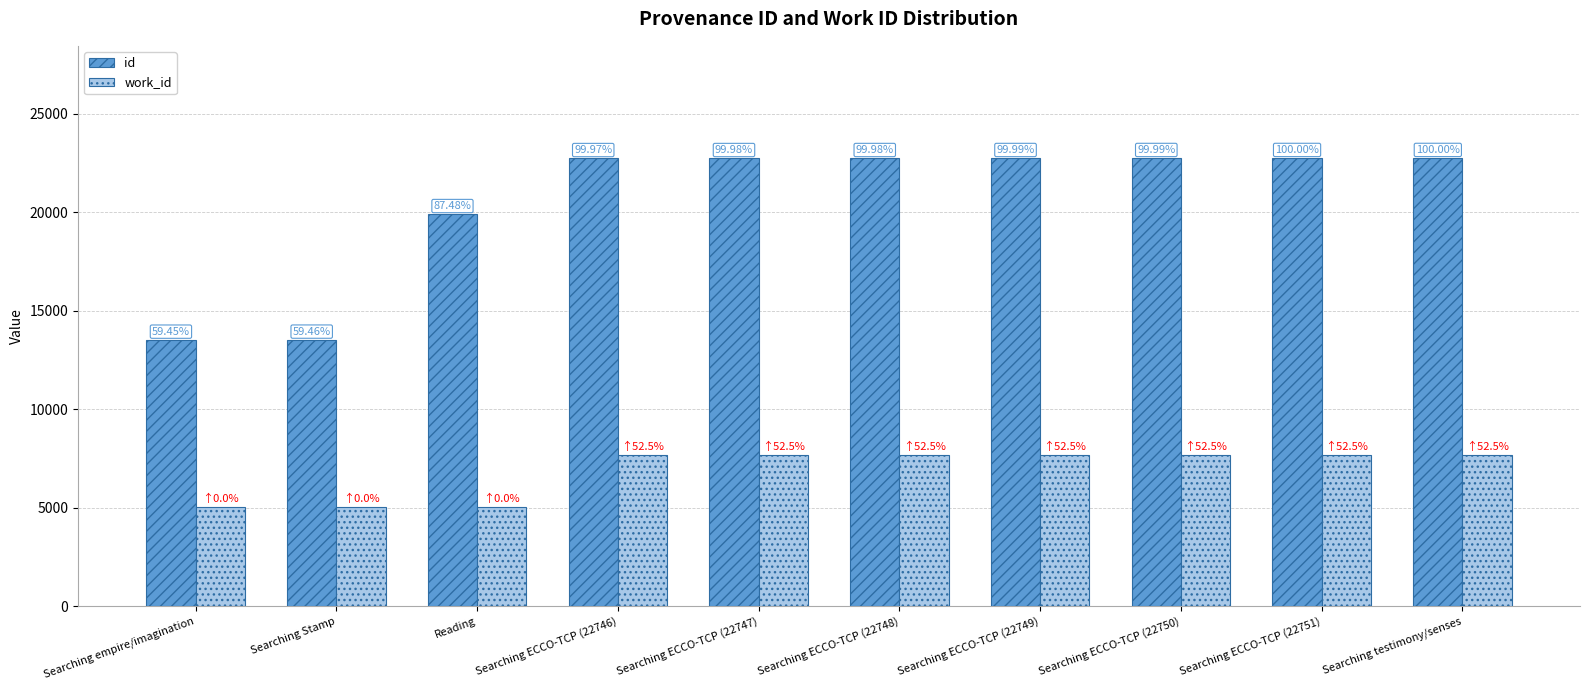

At how many categories does at least one series exceed 22037?

7